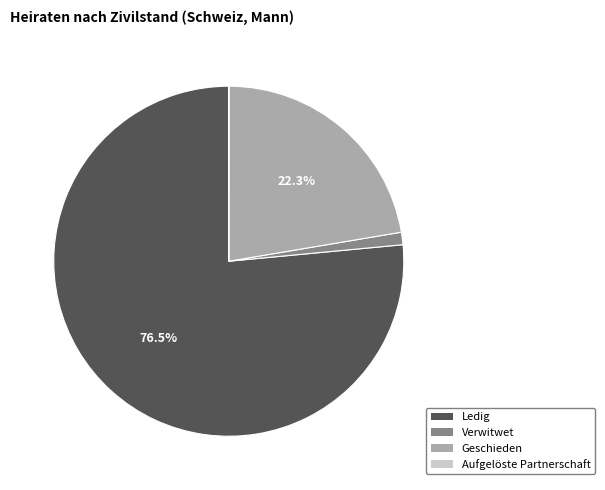

Which slice represents more than half of the pie?

Ledig